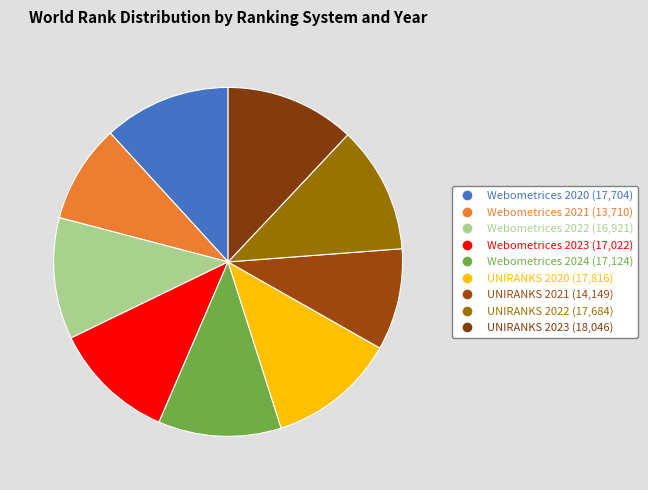

How many slices are in this pie chart?

9